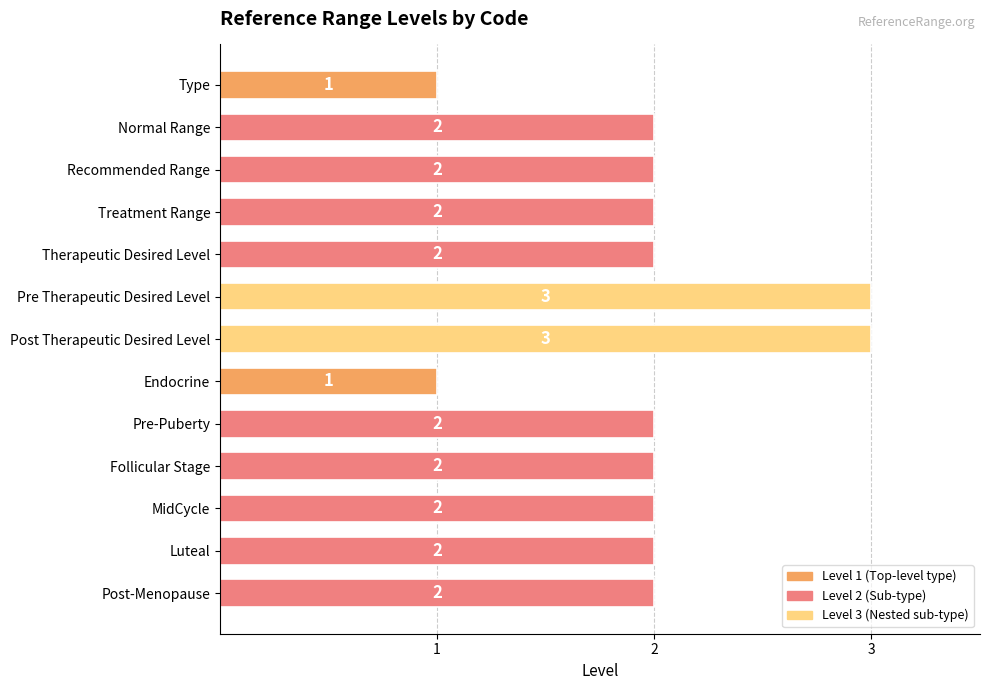

How many values are between 2 and 3?

11